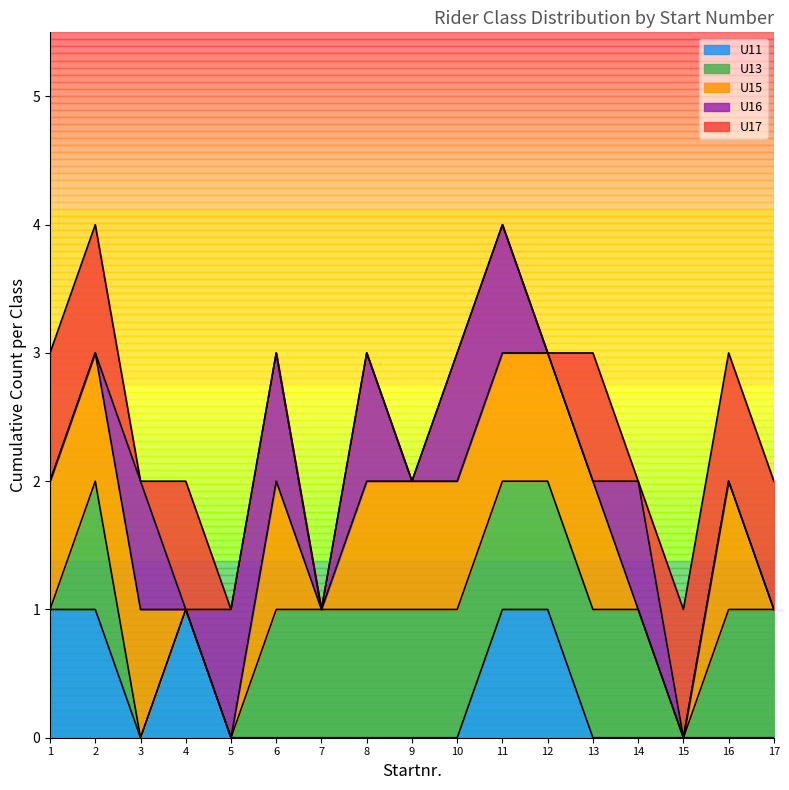

What is the total value across all series at 6?

3